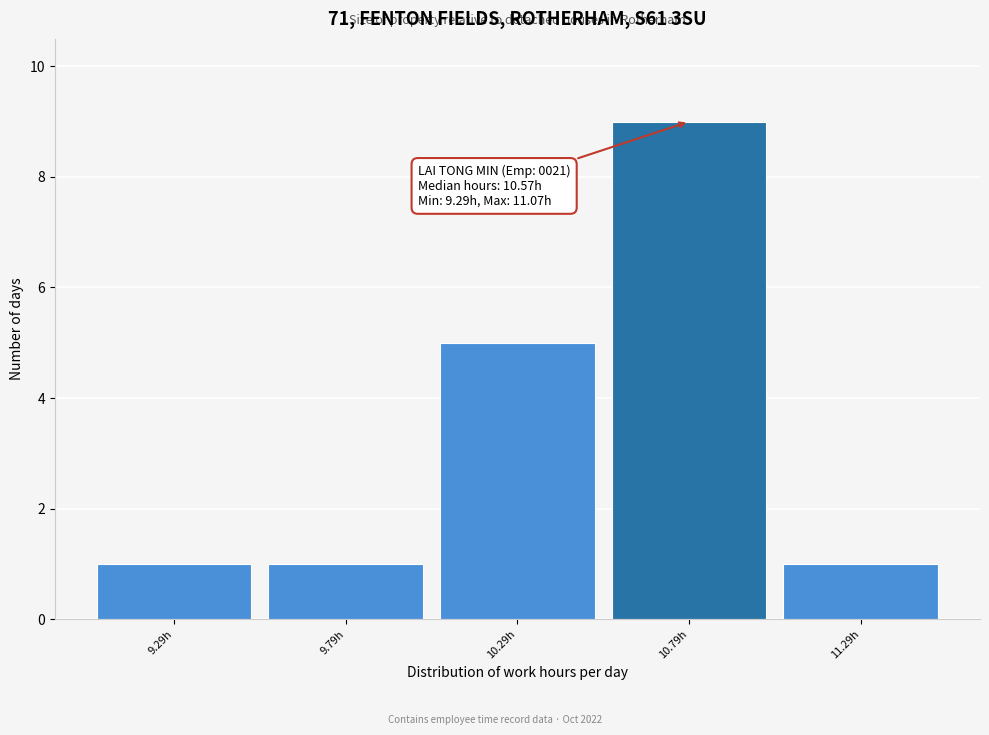

Which range on the x-axis has the tallest bar?

10.54 to 11.04